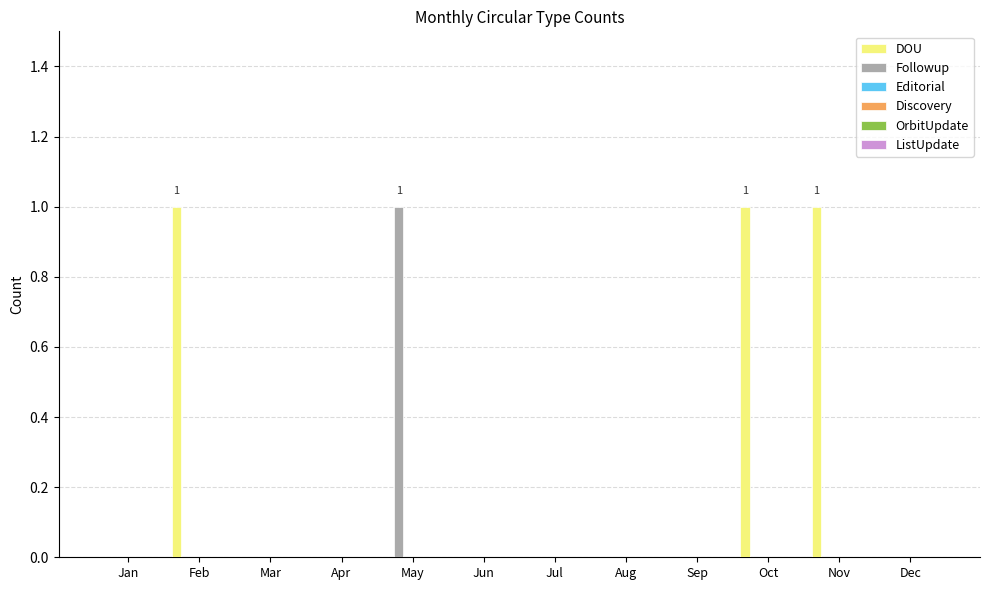

How many groups of bars are there?

12